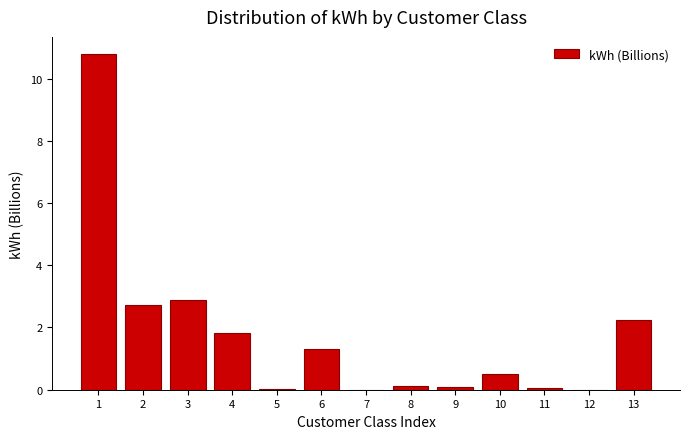

What is the change in value from 1 to 13?

-8.6